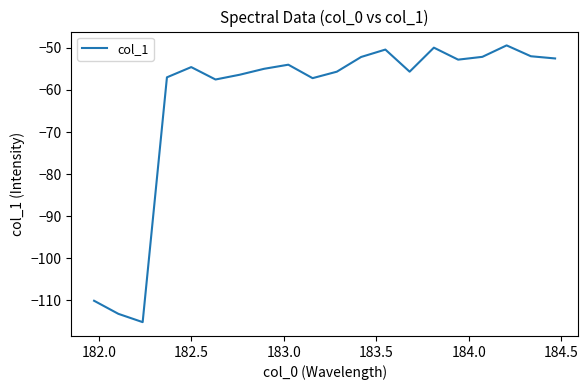

What is the maximum value shown in the chart?

-49.4